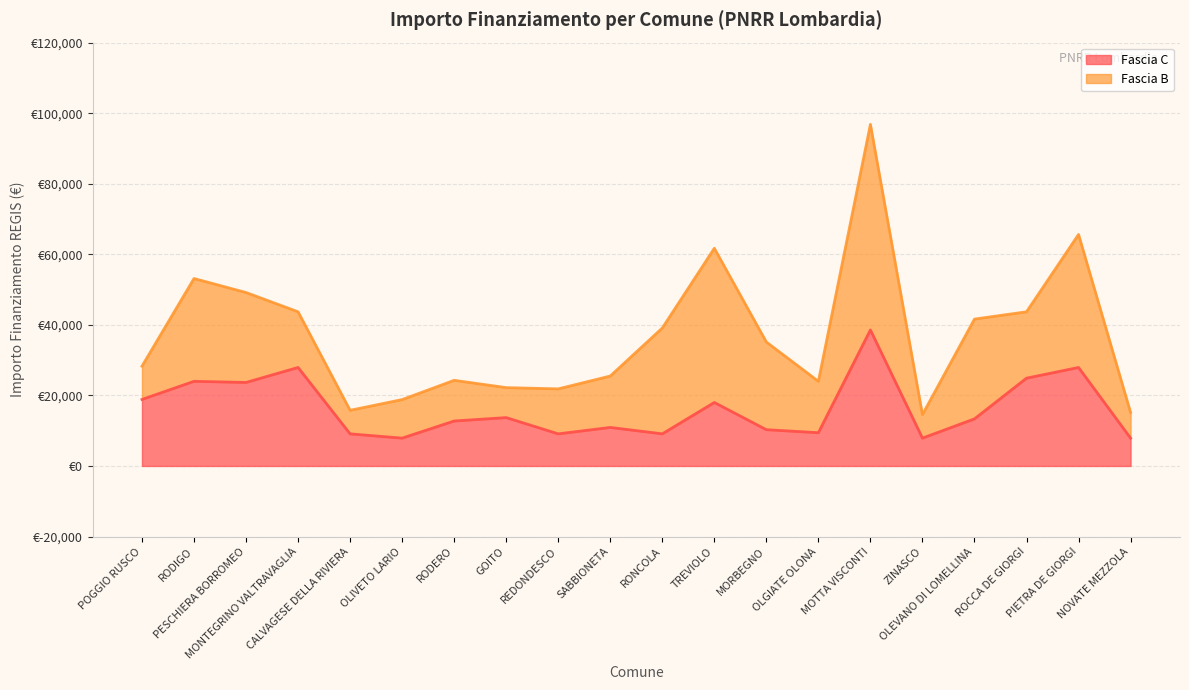

What are all the series names shown in the legend?

Fascia C, Fascia B